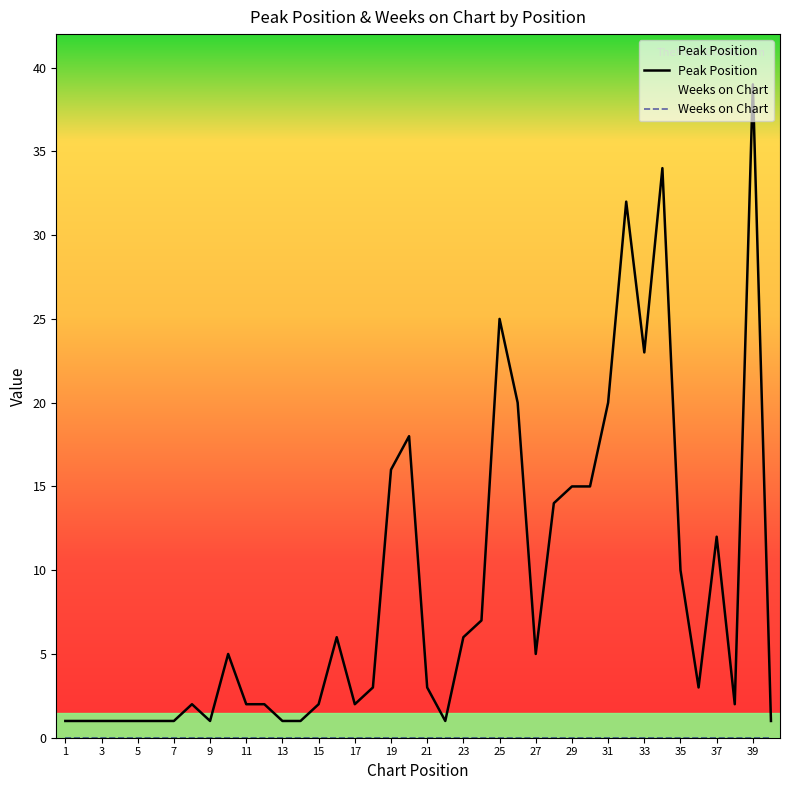

What is the value of the Peak Position point at the 14th from the left?

1